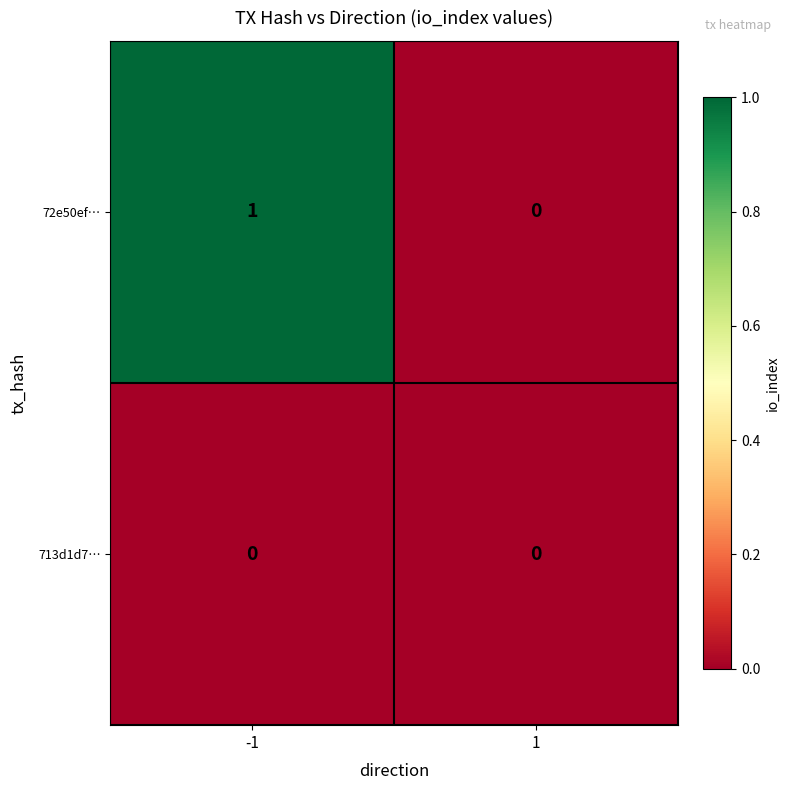

The 713d1d7… series shows 0 at 1. True or false?

True